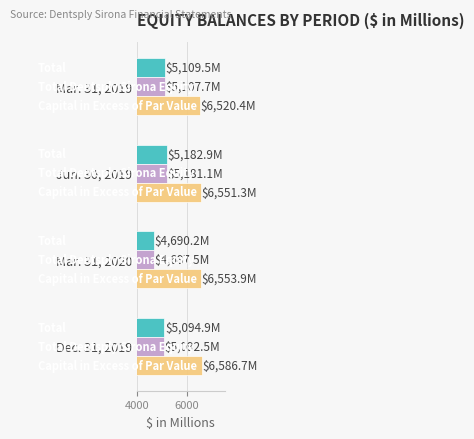

What is the maximum value shown in the chart?

6586.7